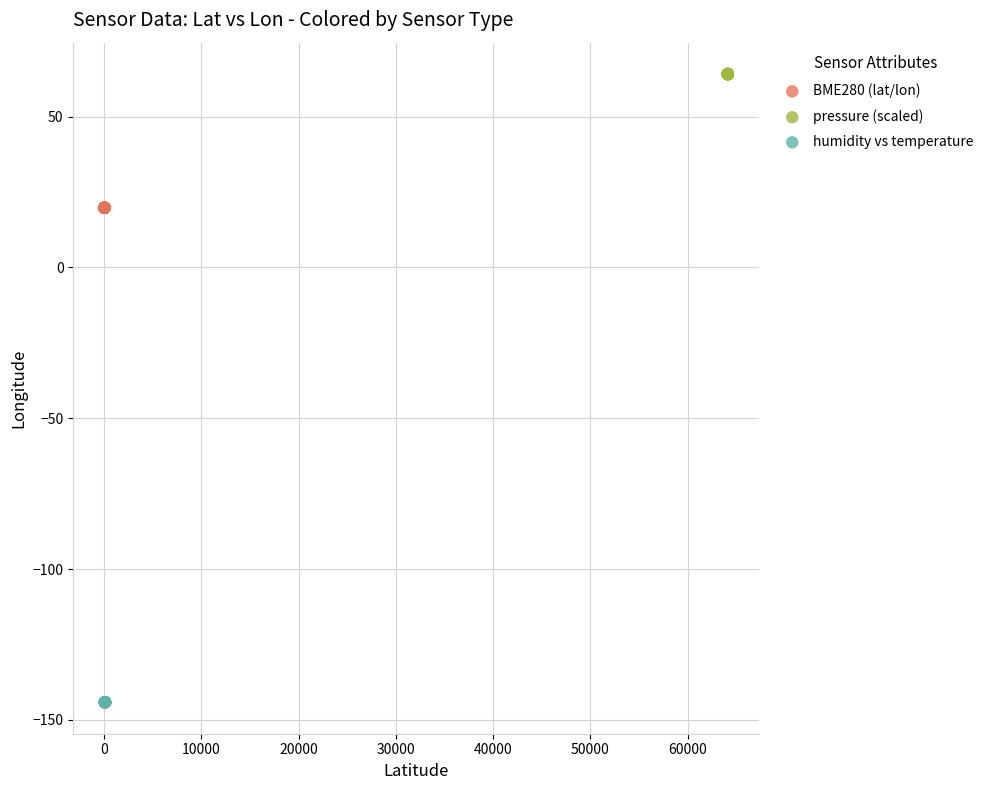

Which series reaches the minimum Y coordinate?

humidity vs temperature